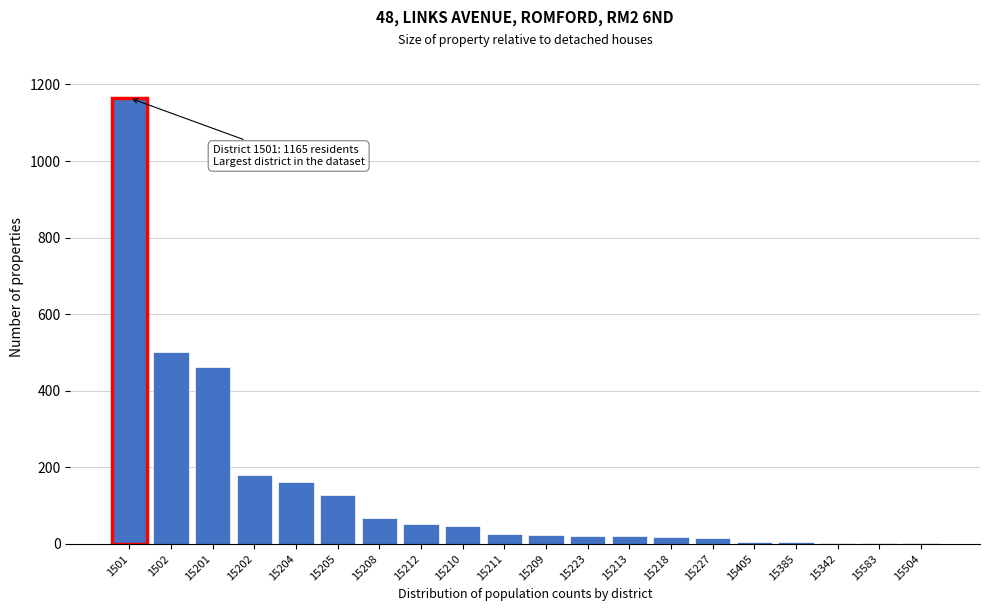

What is the sum of all values?

2899